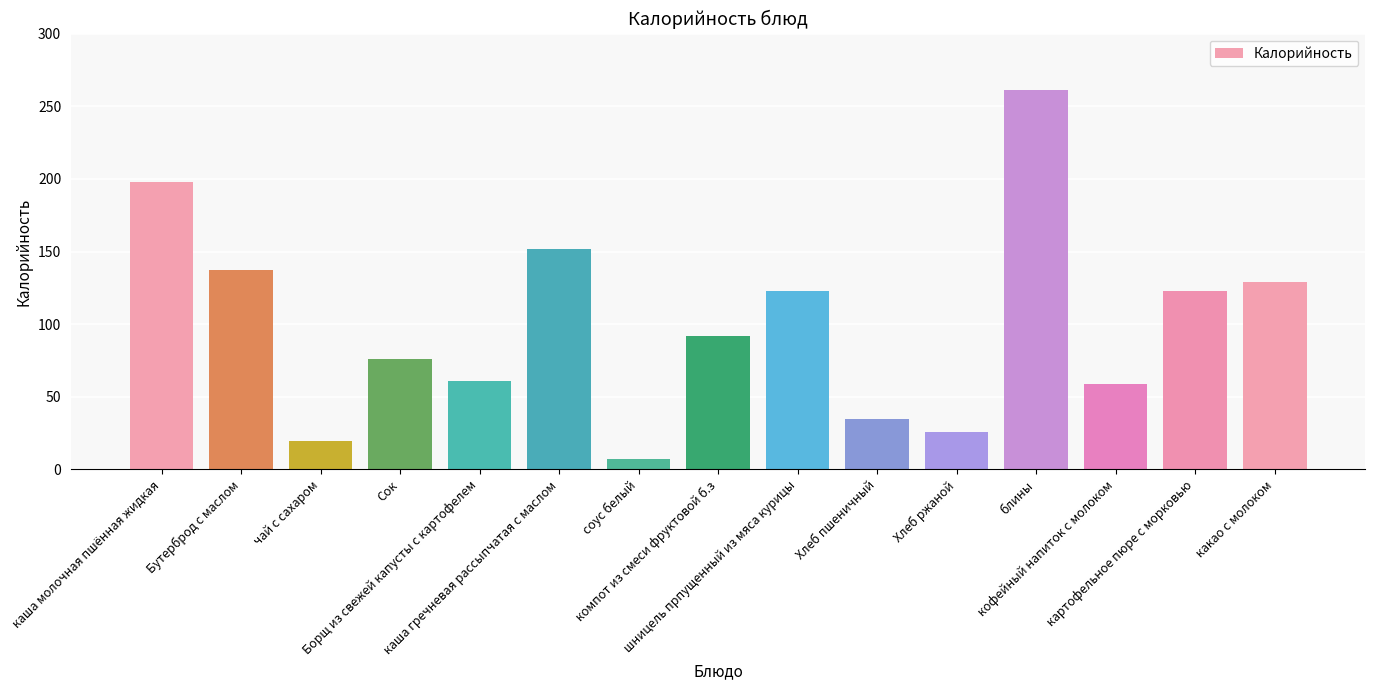

Reading left to right, what are all the values shown in this chart?

каша молочная пшённая жидкая=198.0	Бутерброд с маслом=137.0	чай с сахаром=19.6	Сок=76.0	Борщ из свежей капусты с картофелем=61.0	каша гречневая рассыпчатая с маслом=152.0	соус белый=7.0	компот из смеси фруктовой б.з=92.0	шницель прпущенный из мяса курицы=123.0	Хлеб пшеничный=35.0	Хлеб ржаной=26.0	блины=261.0	кофейный напиток с молоком=58.9	картофельное пюре с морковью=123.0	какао с молоком=129.0